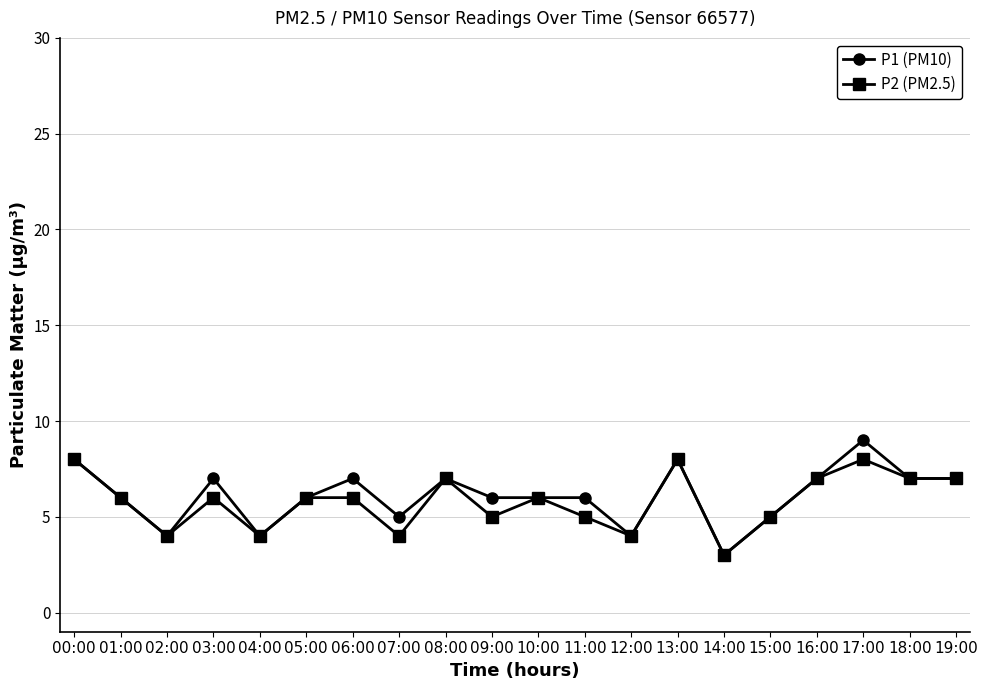

How many P1 (PM10) values are between 5 and 7?

13